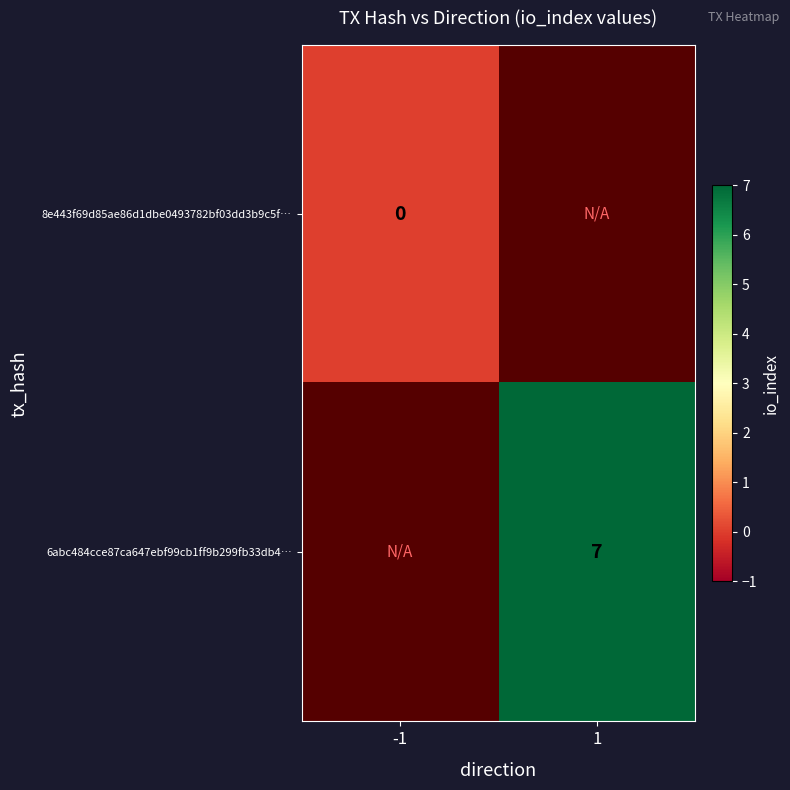

The 6abc484cce87ca647ebf99cb1ff9b299fb33db4… series shows 7 at 1. True or false?

True